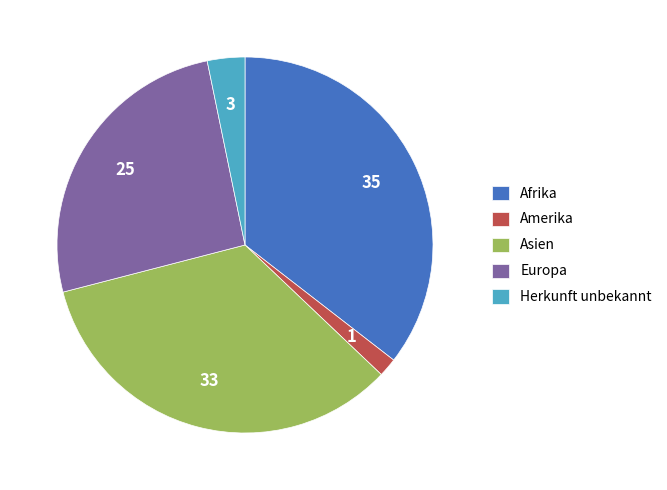

Between Asien and Europa, which is larger?

Asien